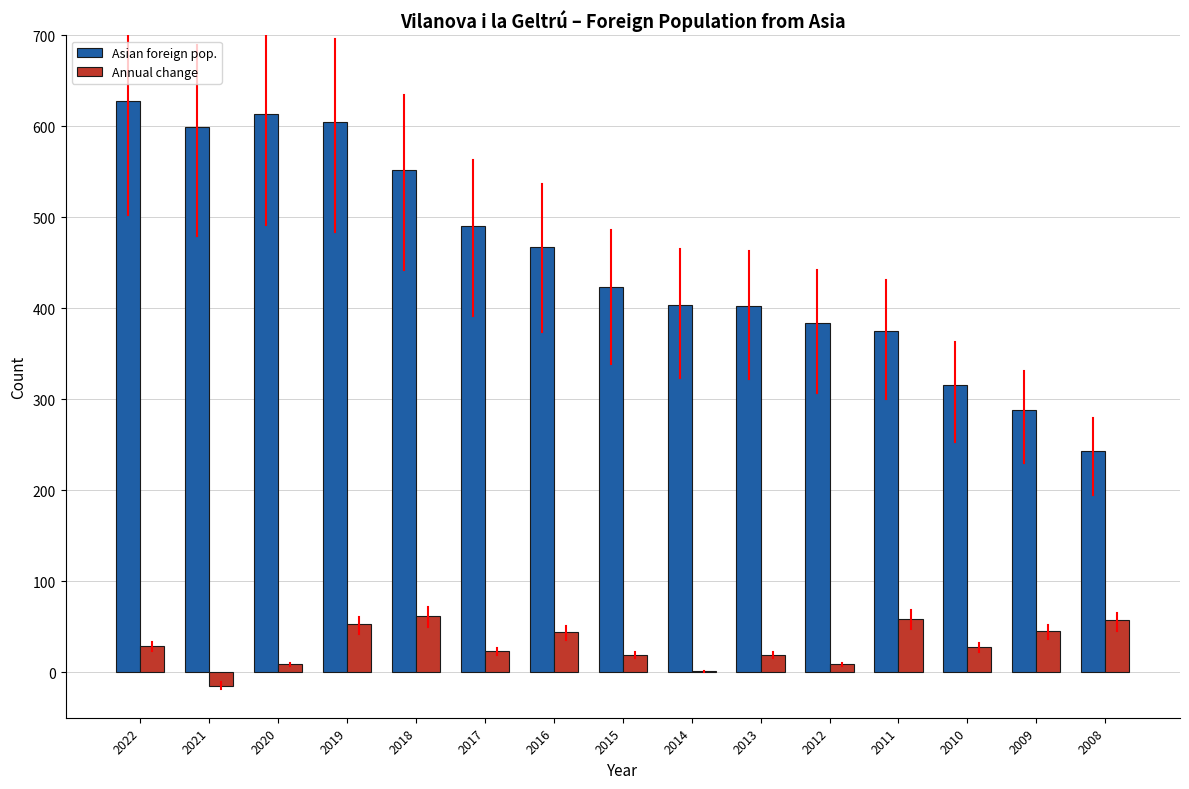

What is the total value across all series at 2019?

658